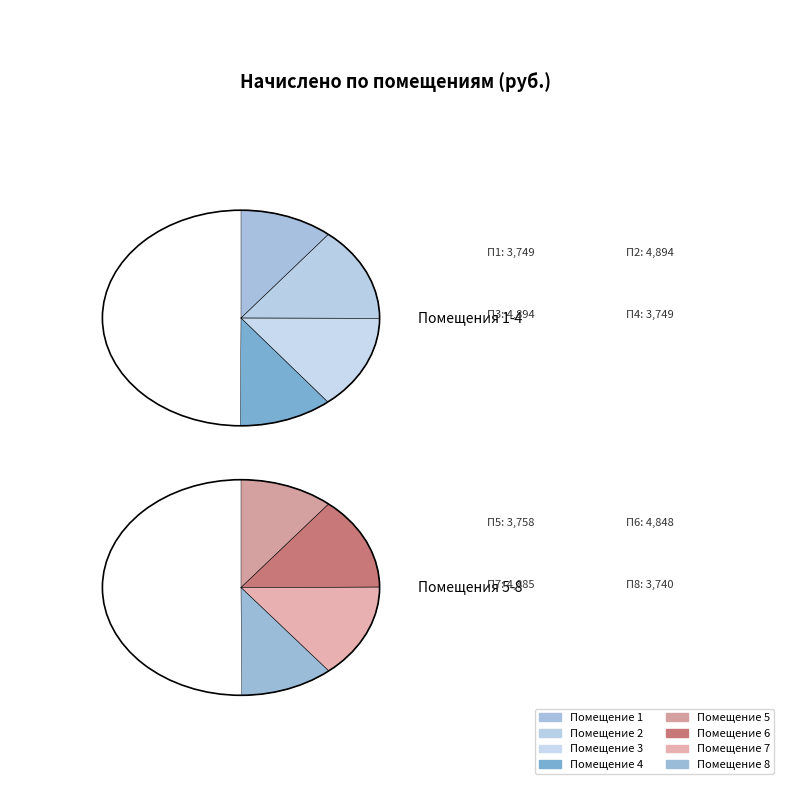

What is the change in value from 1 to 3?

+1145.0